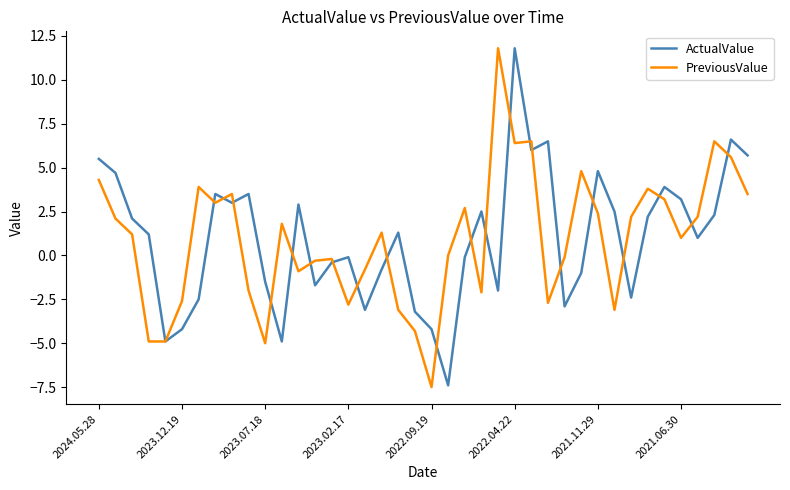

True or false: PreviousValue and ActualValue cross at least once.

True